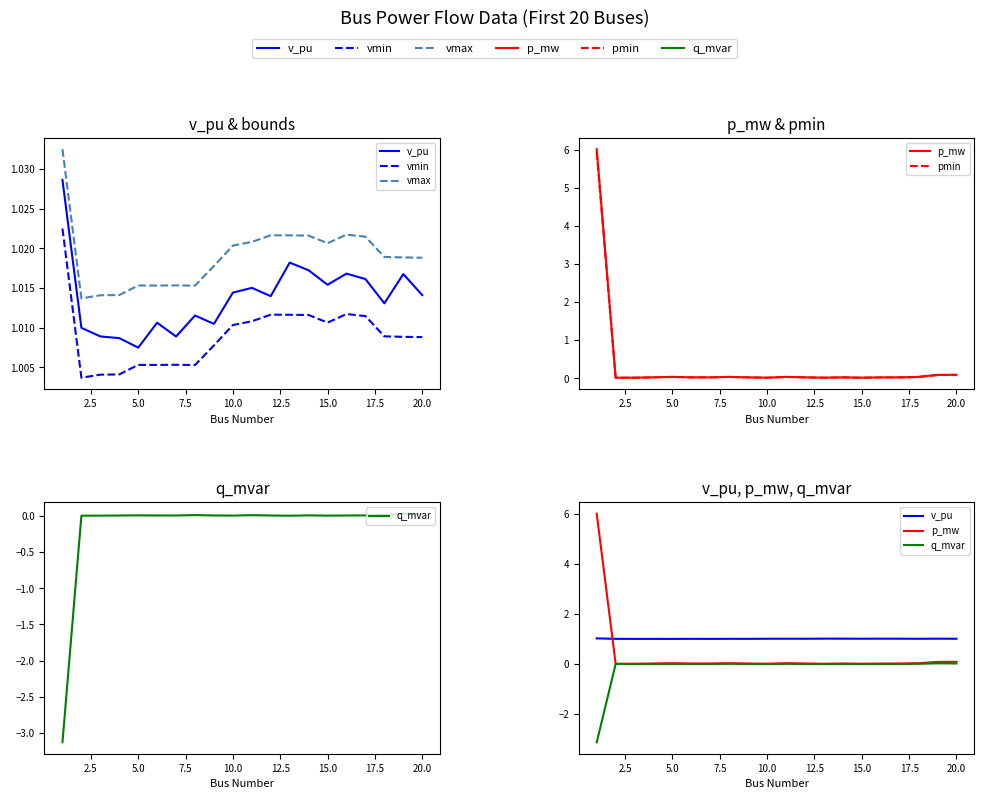

What is the total value across all series at 12.5?

3.1